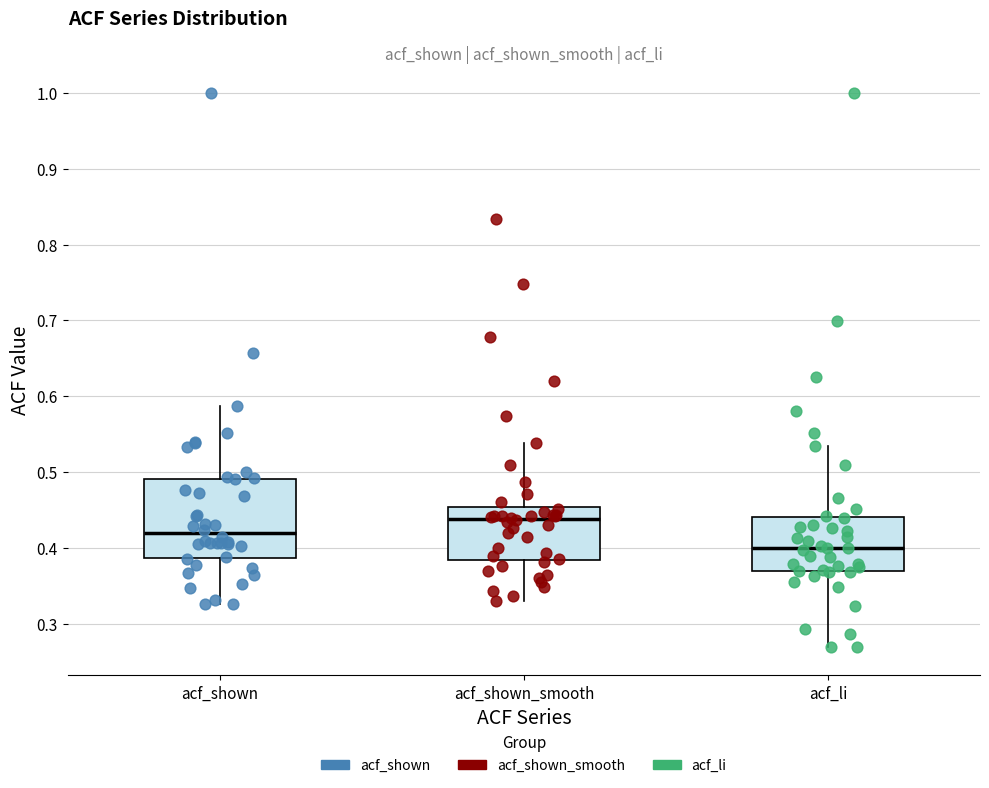

Which box is the tallest, from its lower edge to its upper edge?

acf_shown